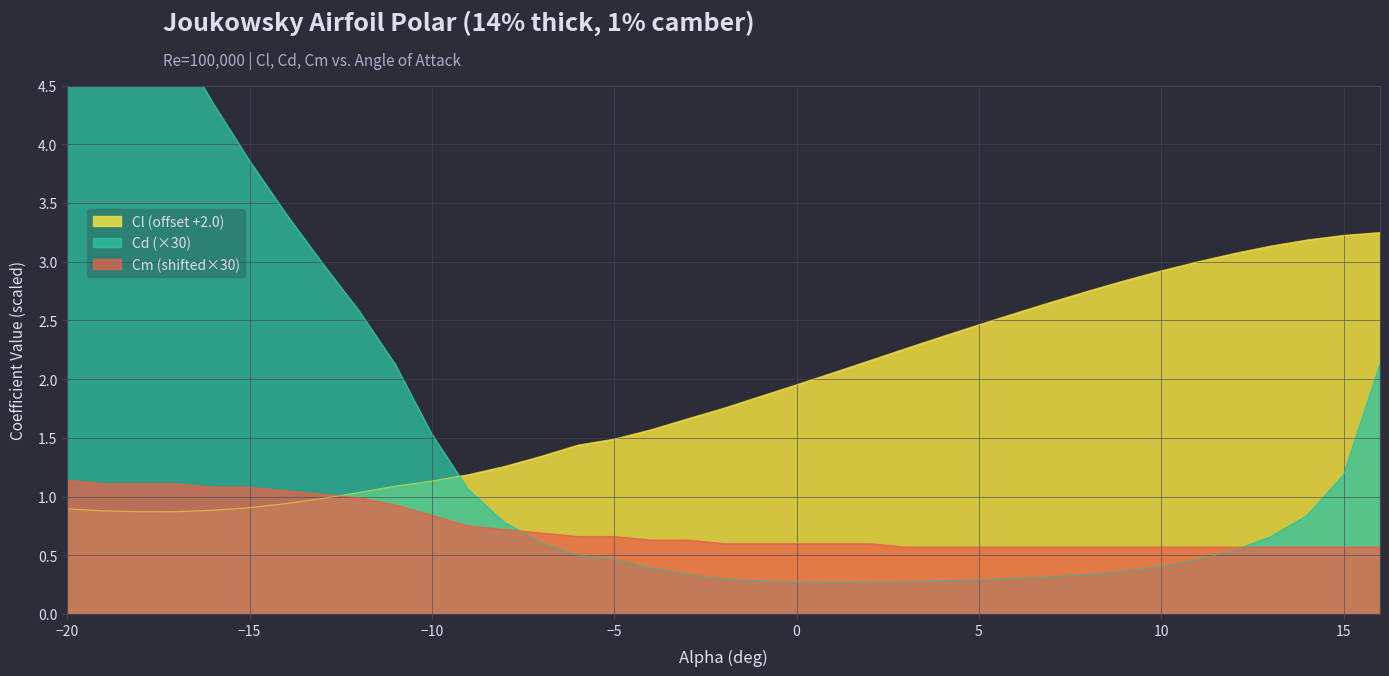

What are all the series names shown in the legend?

Cl, Cd, Cm